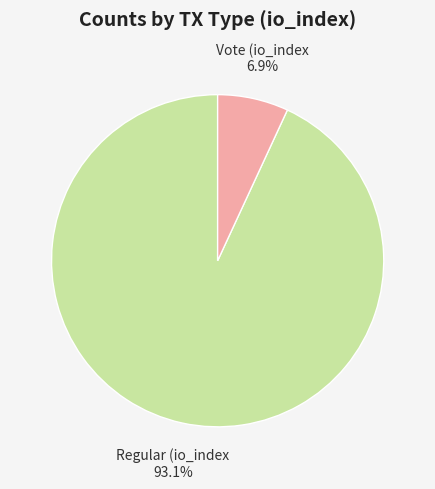

Is there any slice that represents more than half of the pie?

Yes